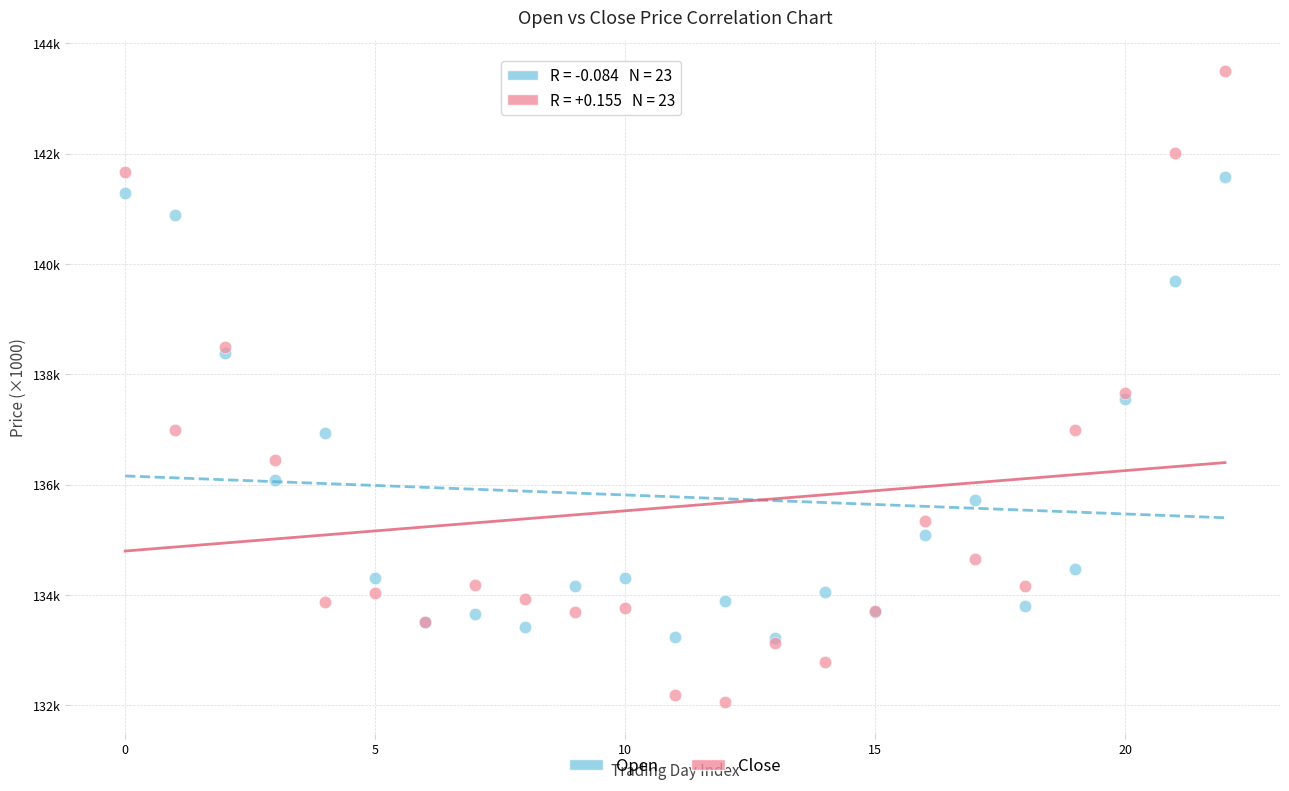

Which series has the largest Y range (max minus min)?

Close